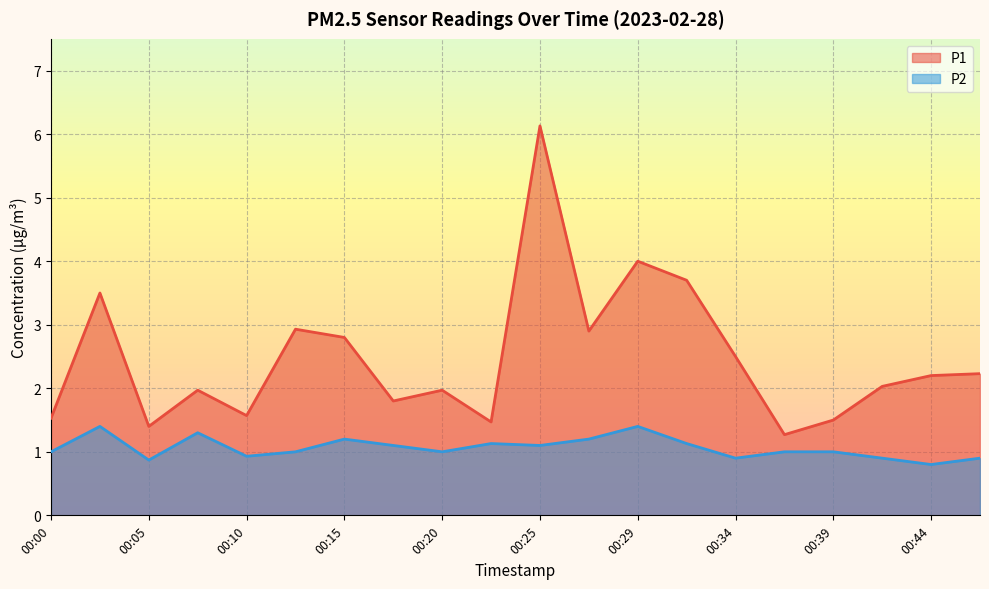

What is the sum of the P1 values at 00:27 and 00:00?

4.4